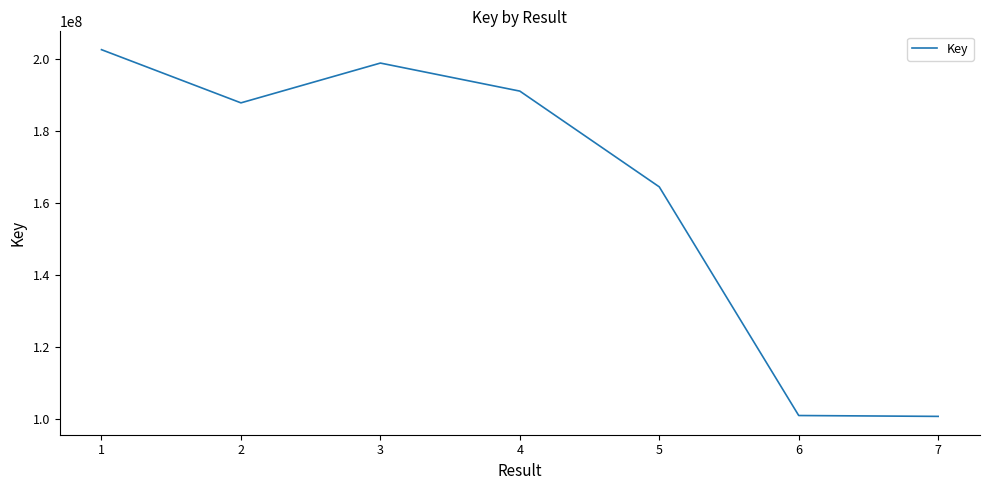

The value at 6 is 101102924. True or false?

True